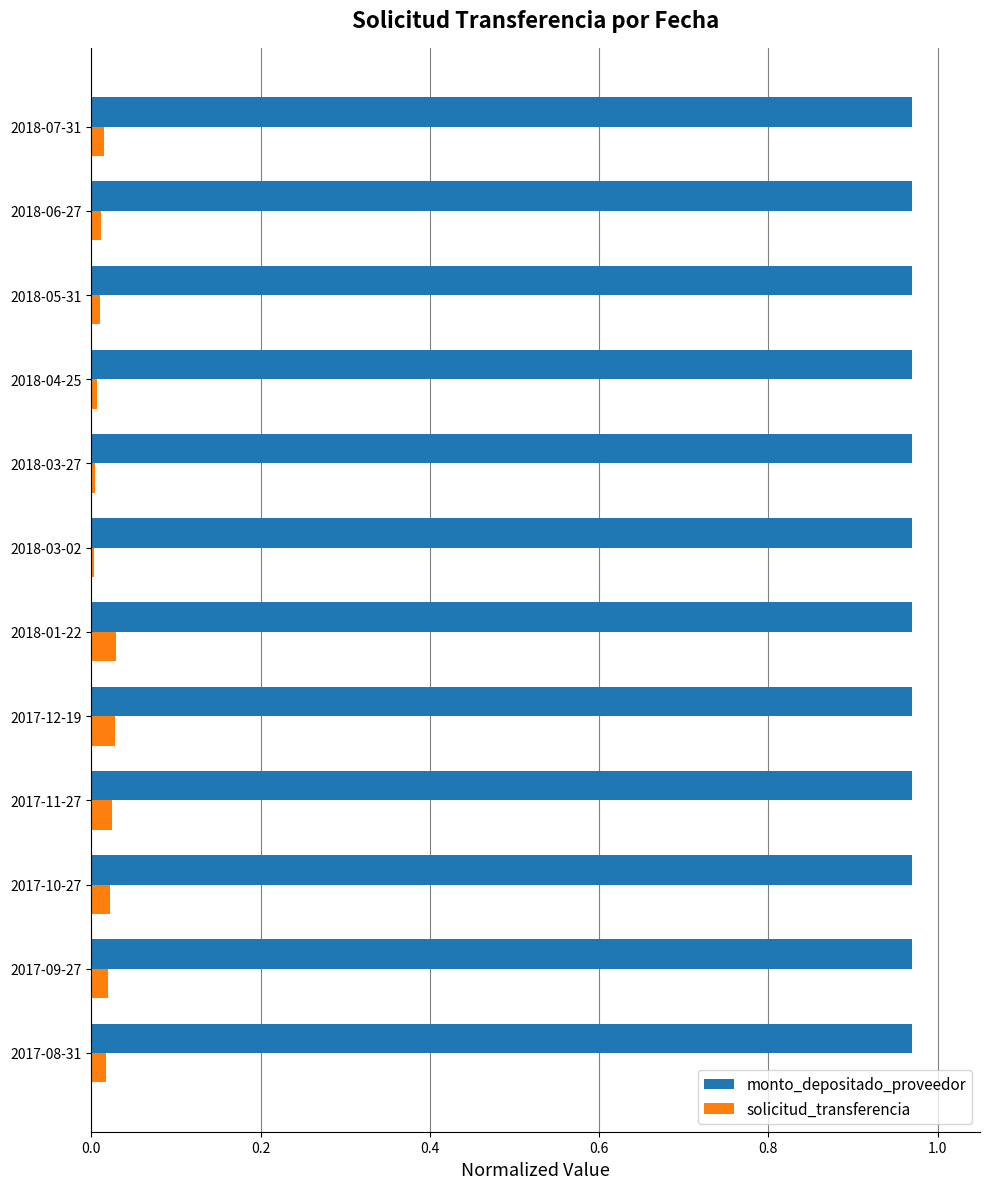

How many distinct data groups are displayed?

2